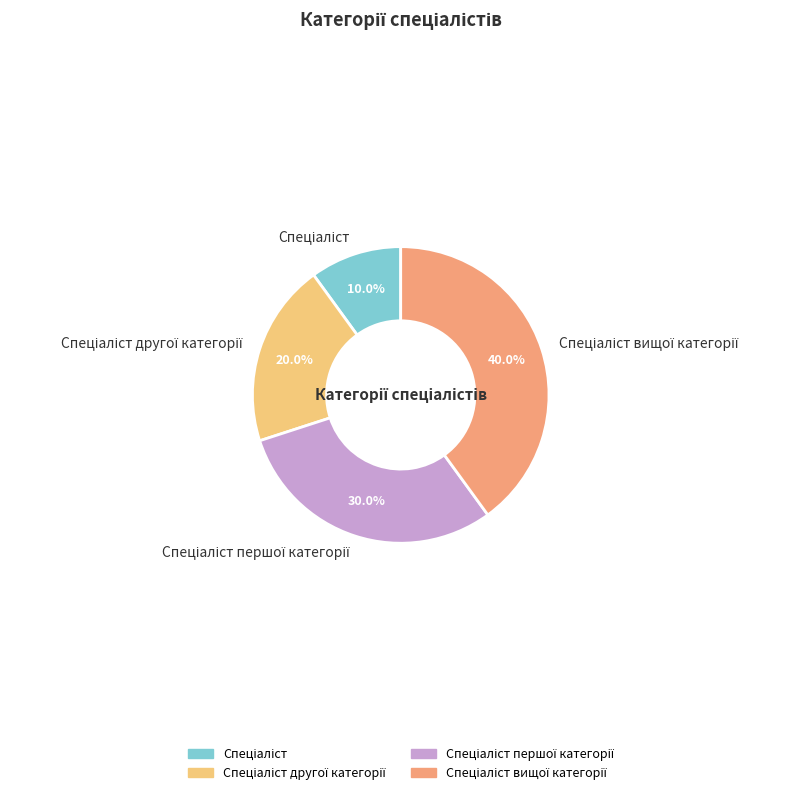

Is there any slice that represents more than half of the pie?

No